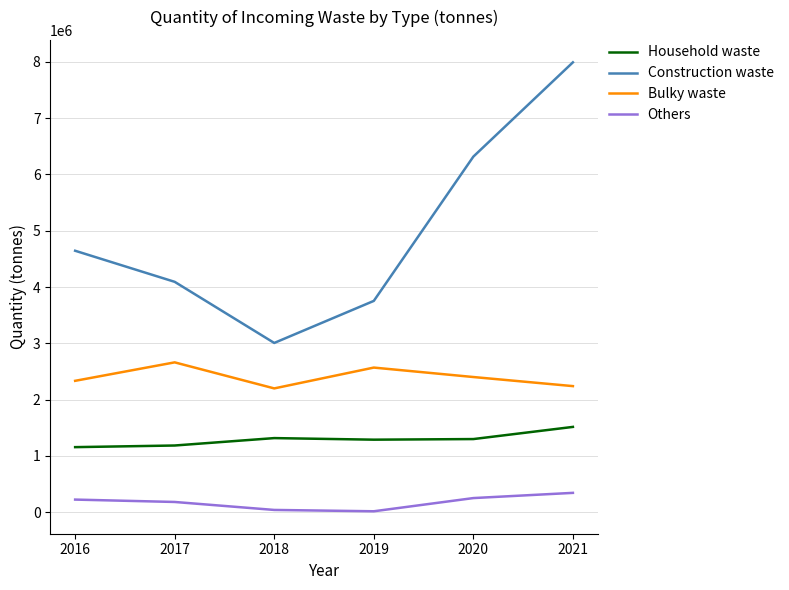

Is the value of Bulky waste at 2018 greater than the value of Others at 2018?

Yes